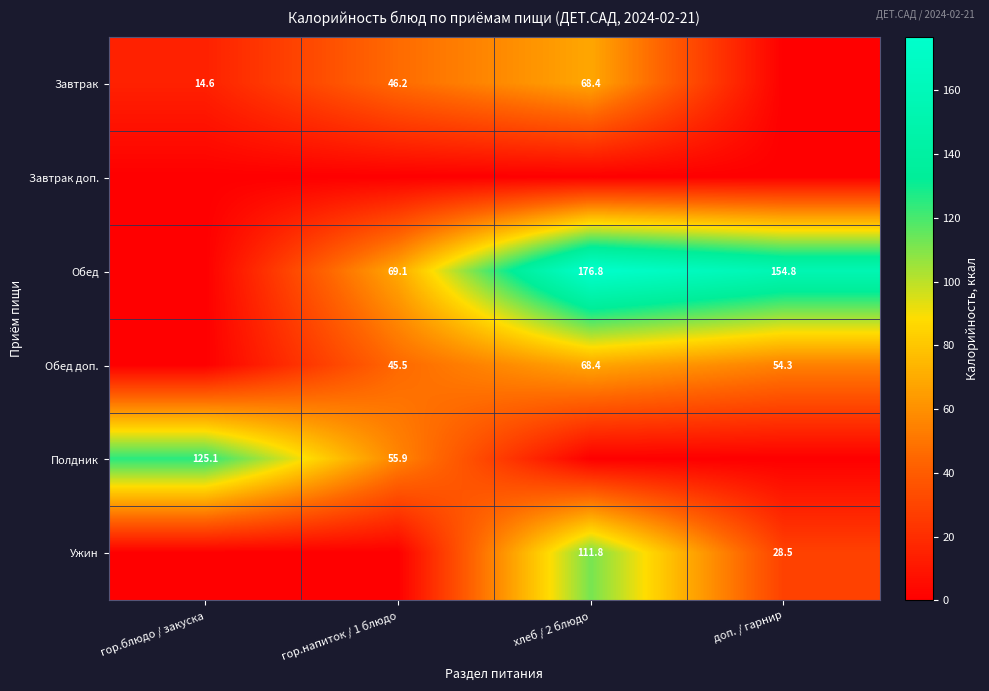

Is it true that Обед equals 69.1 at гор.напиток / 1 блюдо?

True